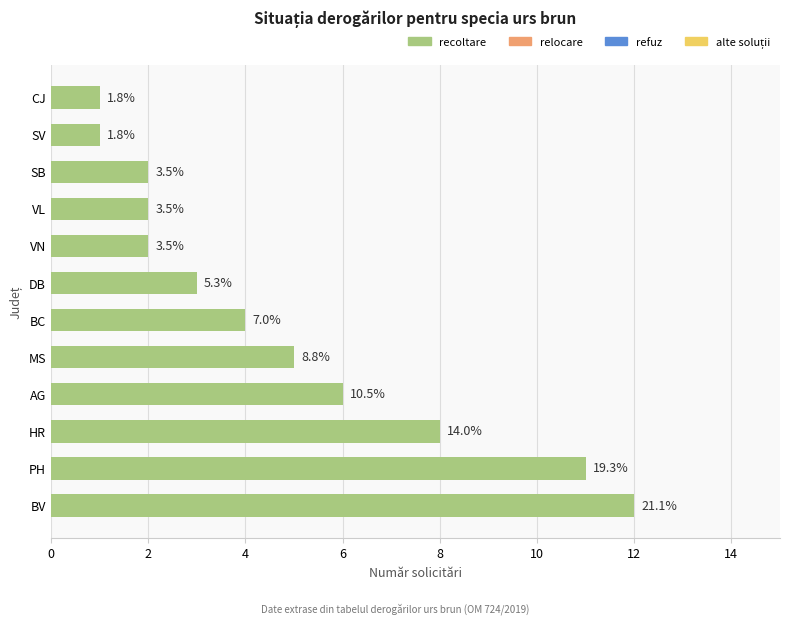

How many bars are there in total?

12